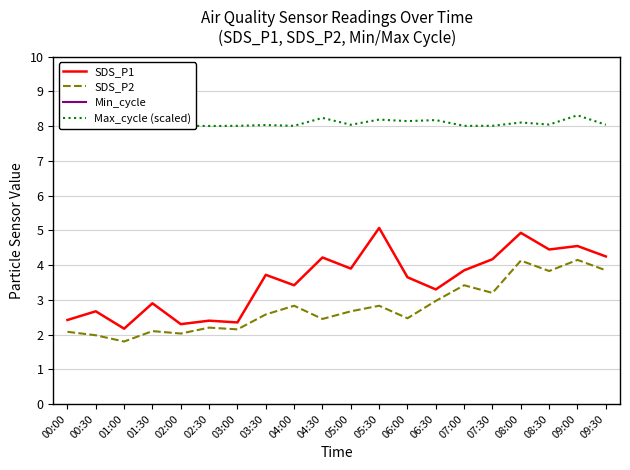

Count the number of categories in the chart.

20